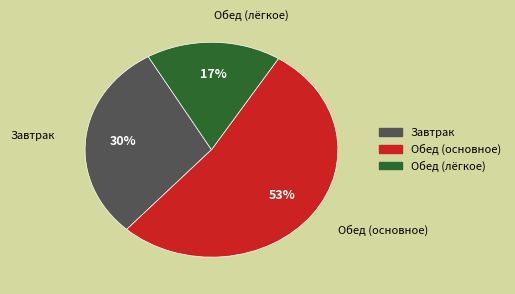

Does any single category account for the majority?

Yes